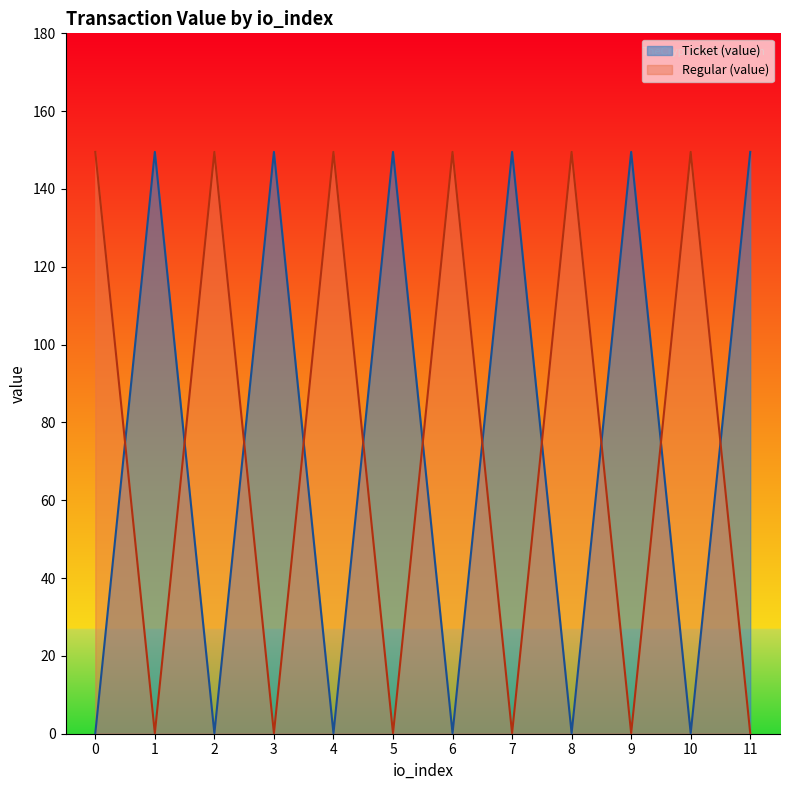

What is the sum of the Regular (value) values at 4 and 11?

149.7